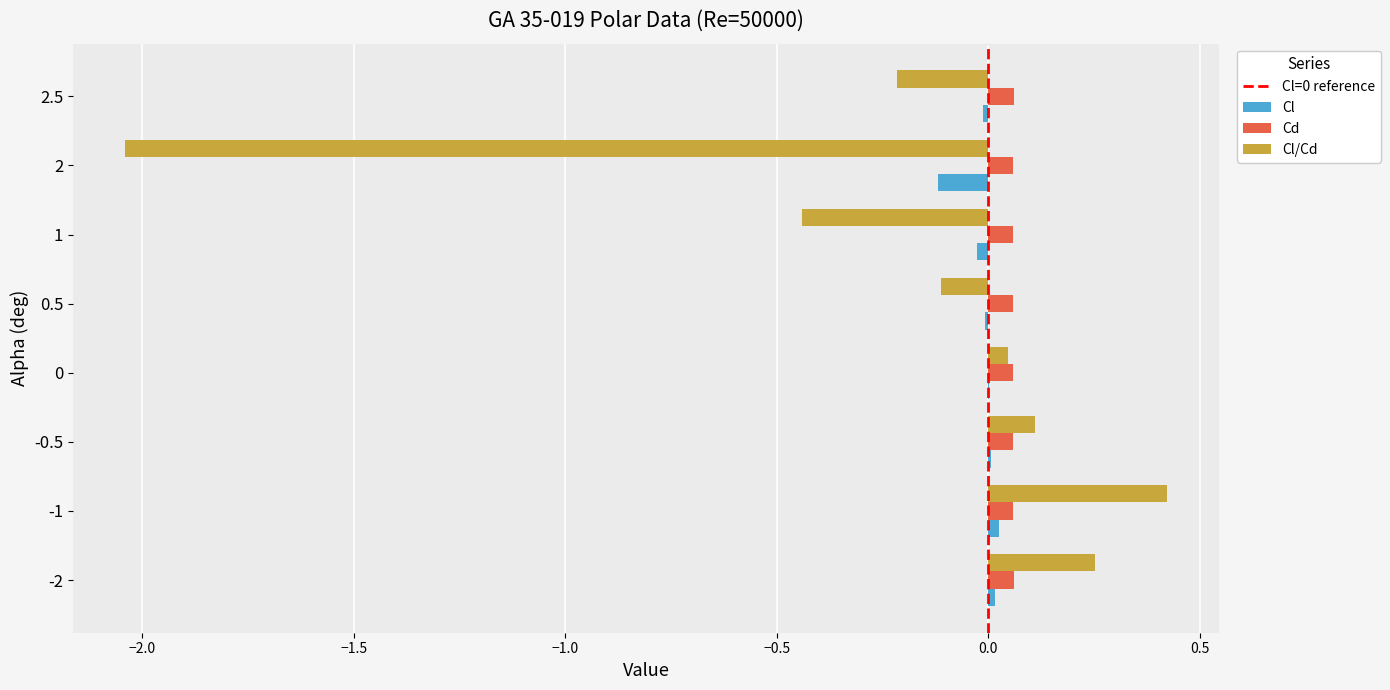

Between -2 and 2.5, which series saw the biggest shift?

Cl/Cd